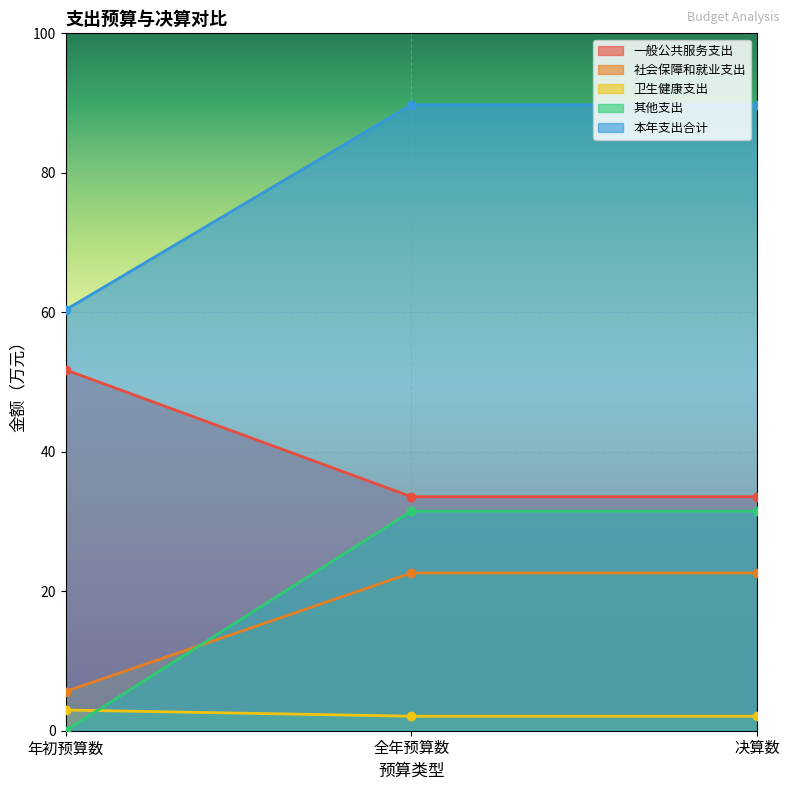

Rank the series at 全年预算数 from highest to lowest value.

本年支出合计, 一般公共服务支出, 其他支出, 社会保障和就业支出, 卫生健康支出